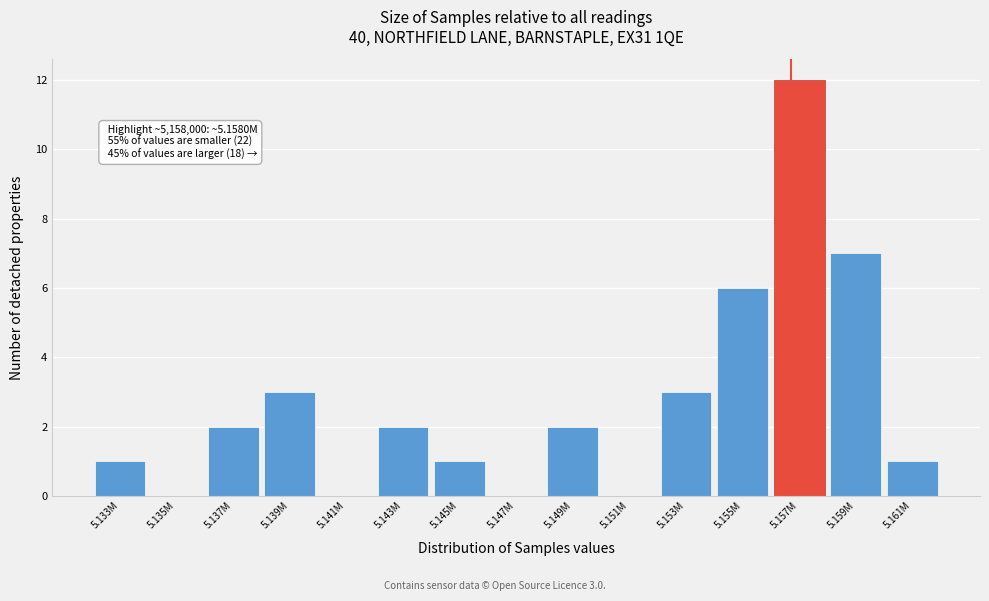

Reading left to right, extract all data points from this chart.

5.133M=1	5.135M=0	5.137M=2	5.139M=3	5.141M=0	5.143M=2	5.145M=1	5.147M=0	5.149M=2	5.151M=0	5.153M=3	5.155M=6	5.157M=12	5.159M=7	5.161M=1